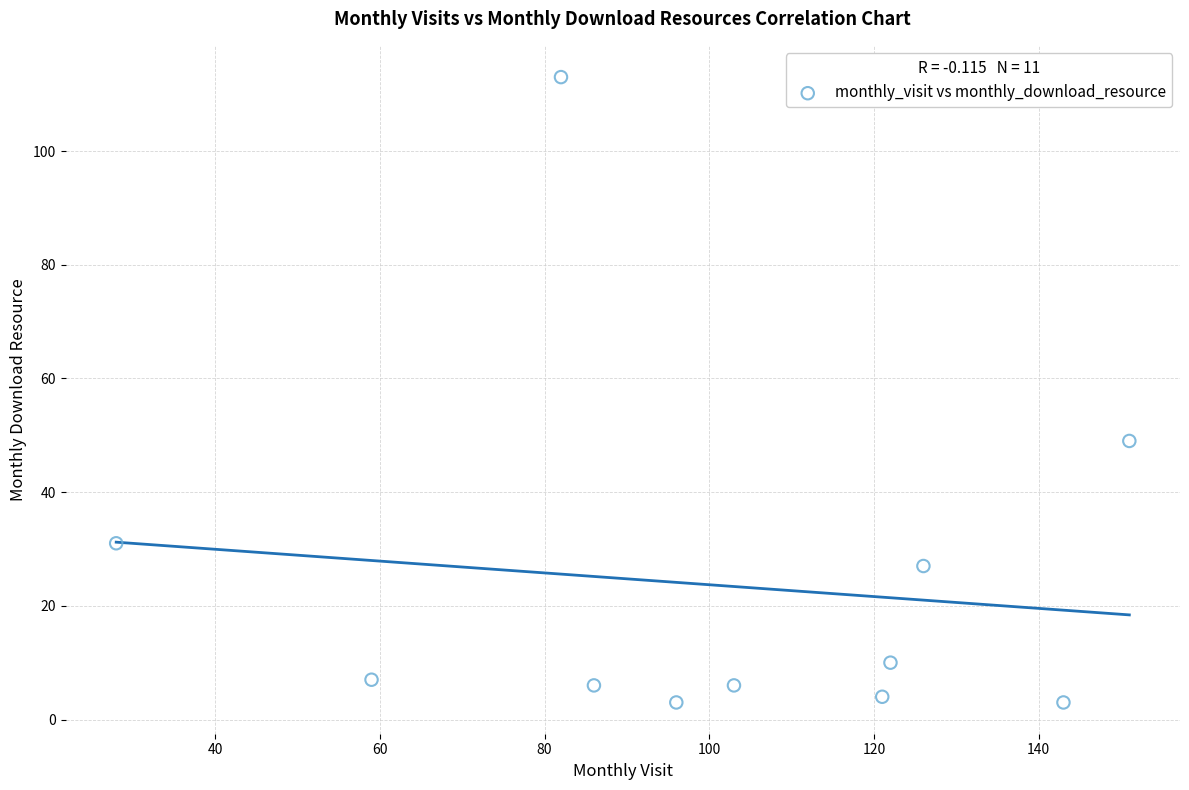

What Y value in the scatter plot is closest to 58?

49